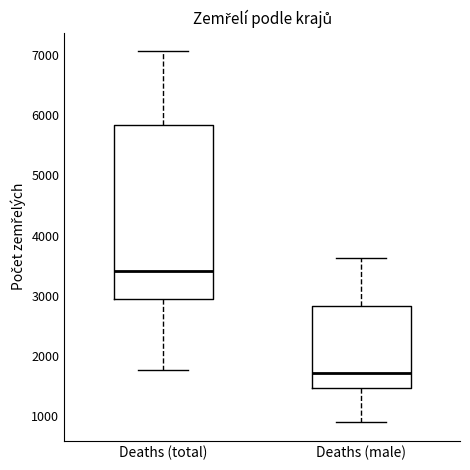

Where does the upper whisker of the box for Deaths (total) end on the y-axis? The values are not printed on the chart, so give them approximately, as read against the axis.

7100